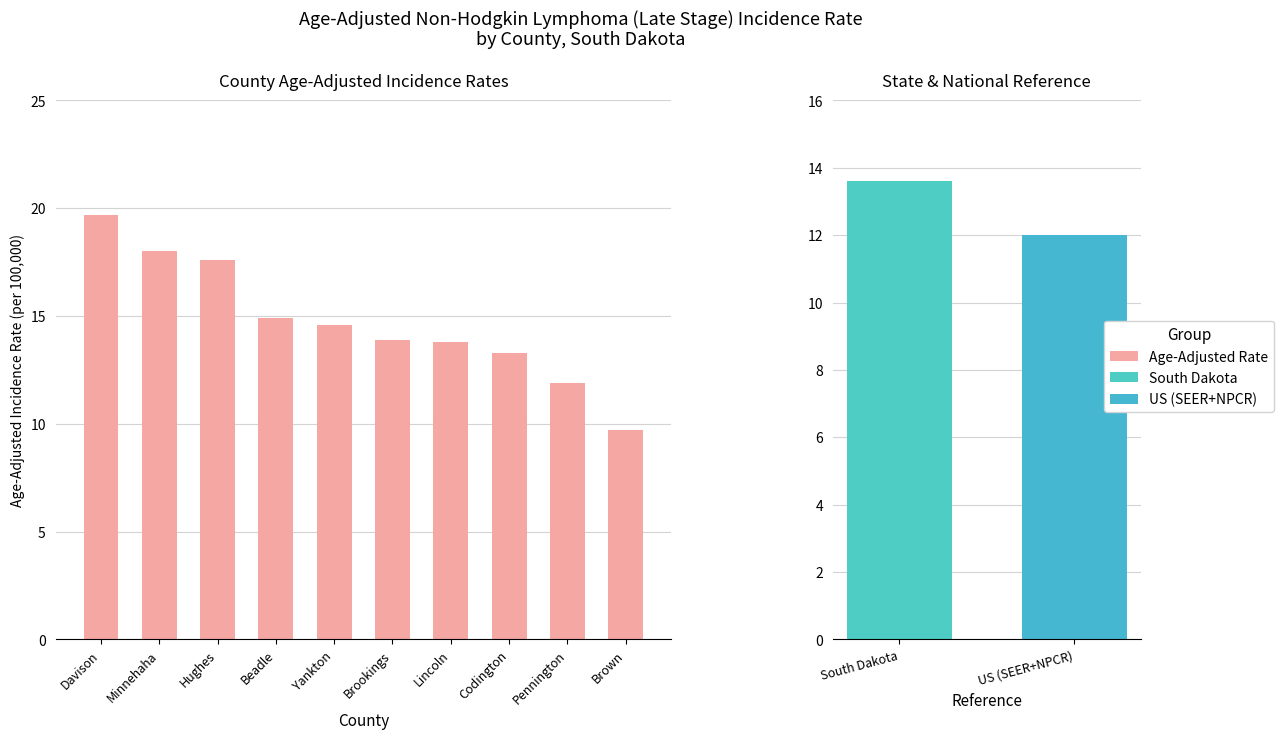

What is the change in value from Hughes to Brown?

-7.9